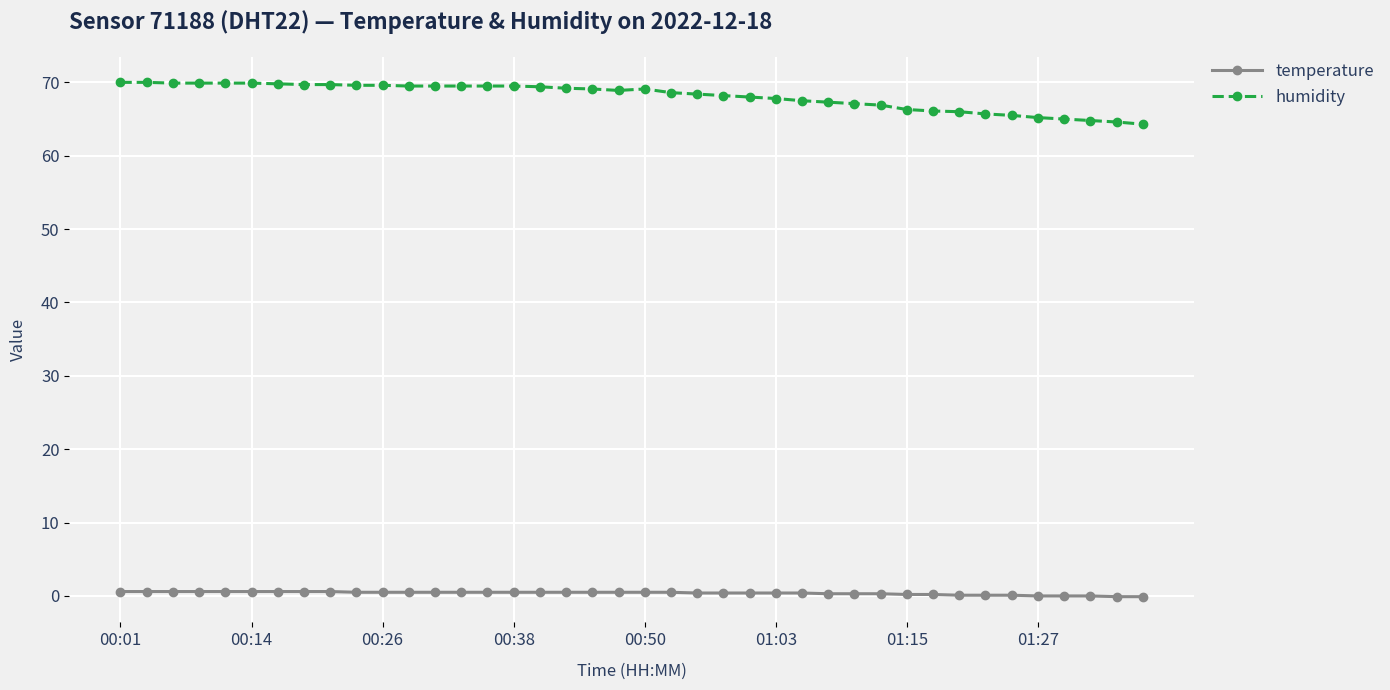

How many categories are shown in the chart?

40